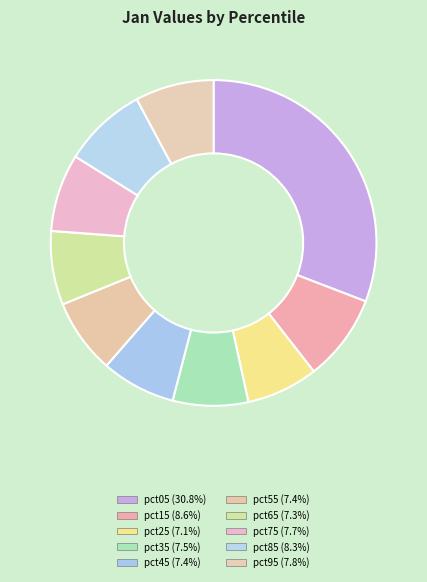

Is it true that pct05 is 31% of the pie?

True